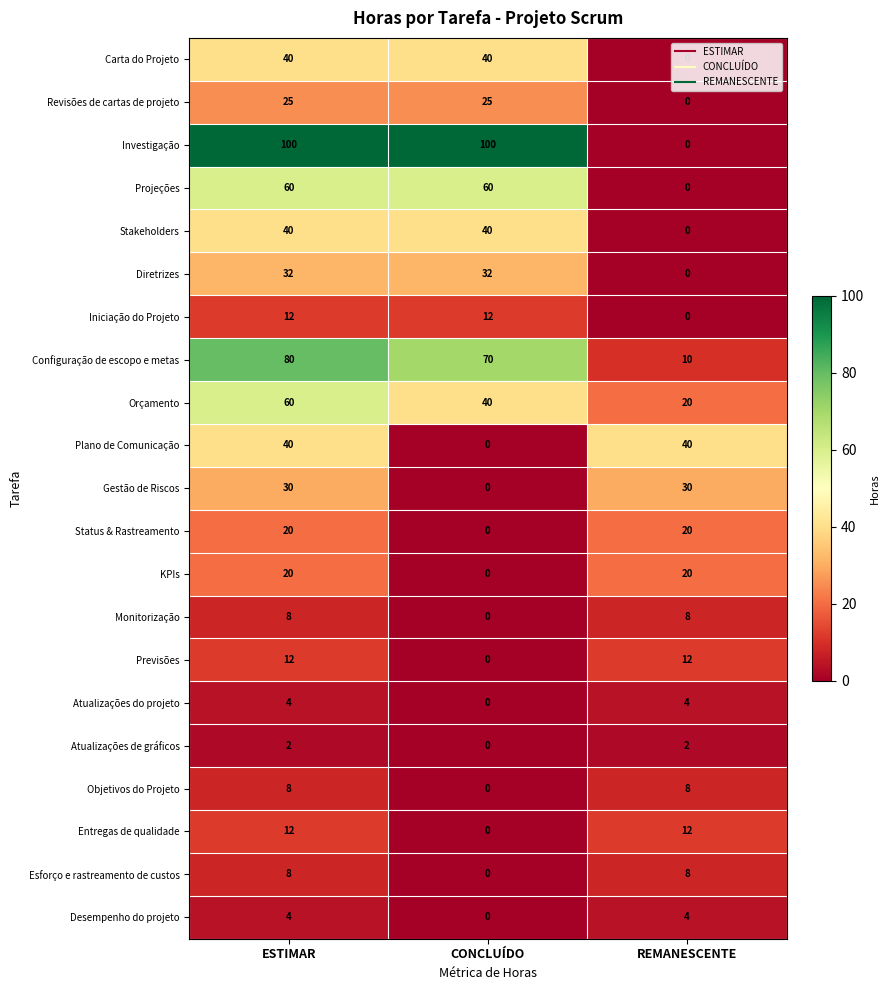

Which series has the widest spread of values?

Investigação